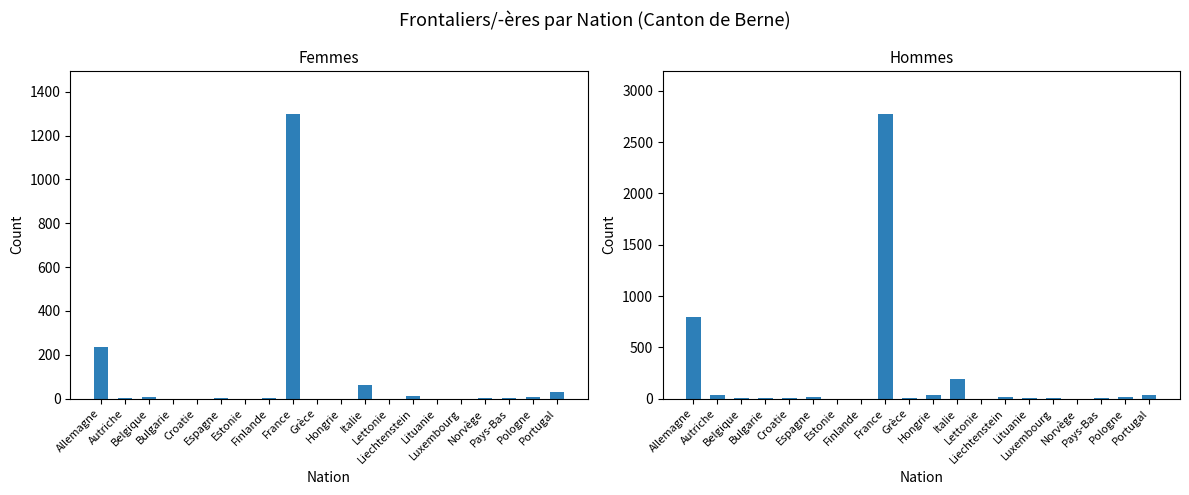

What is the sum of the Femmes values at Liechtenstein and Hongrie?

13